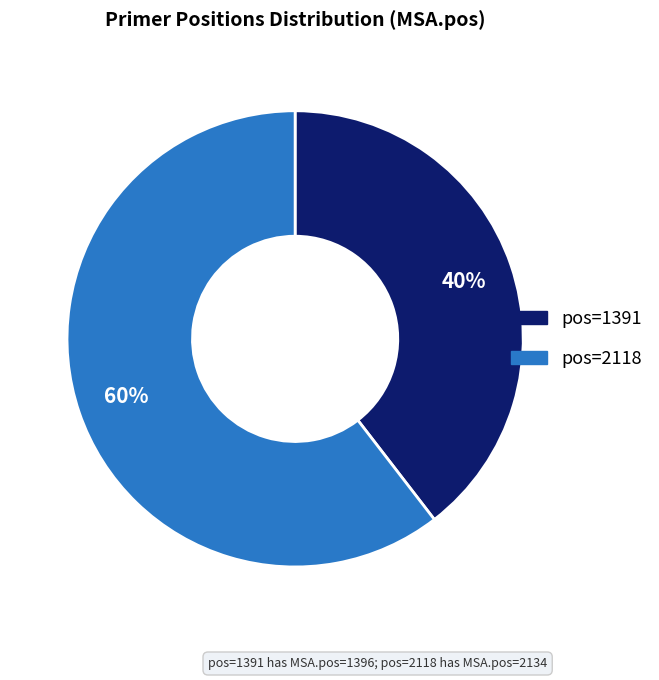

Is there a majority slice in this chart?

Yes